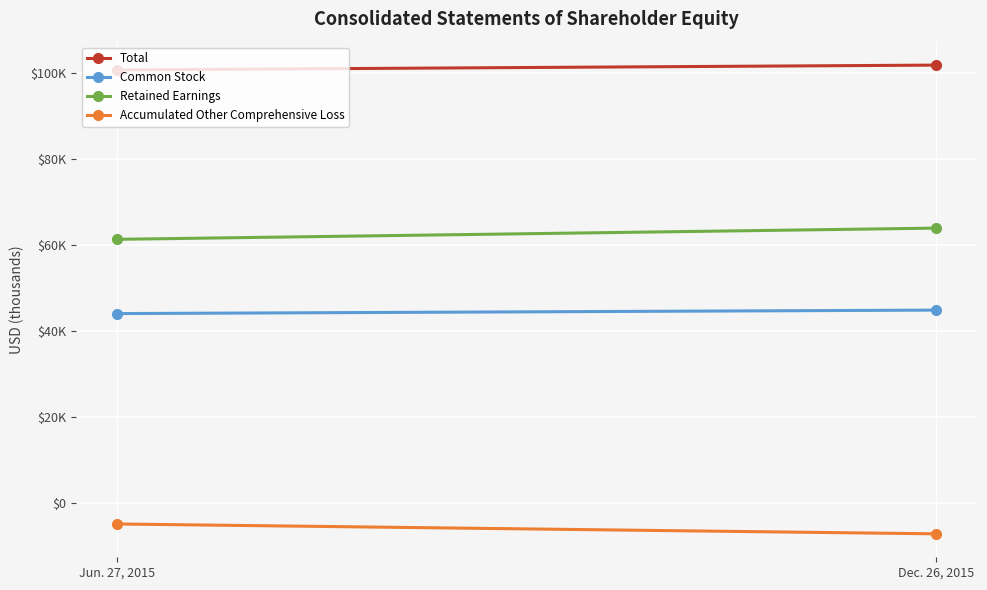

What is the average value of the Accumulated Other Comprehensive Loss series?

-5910